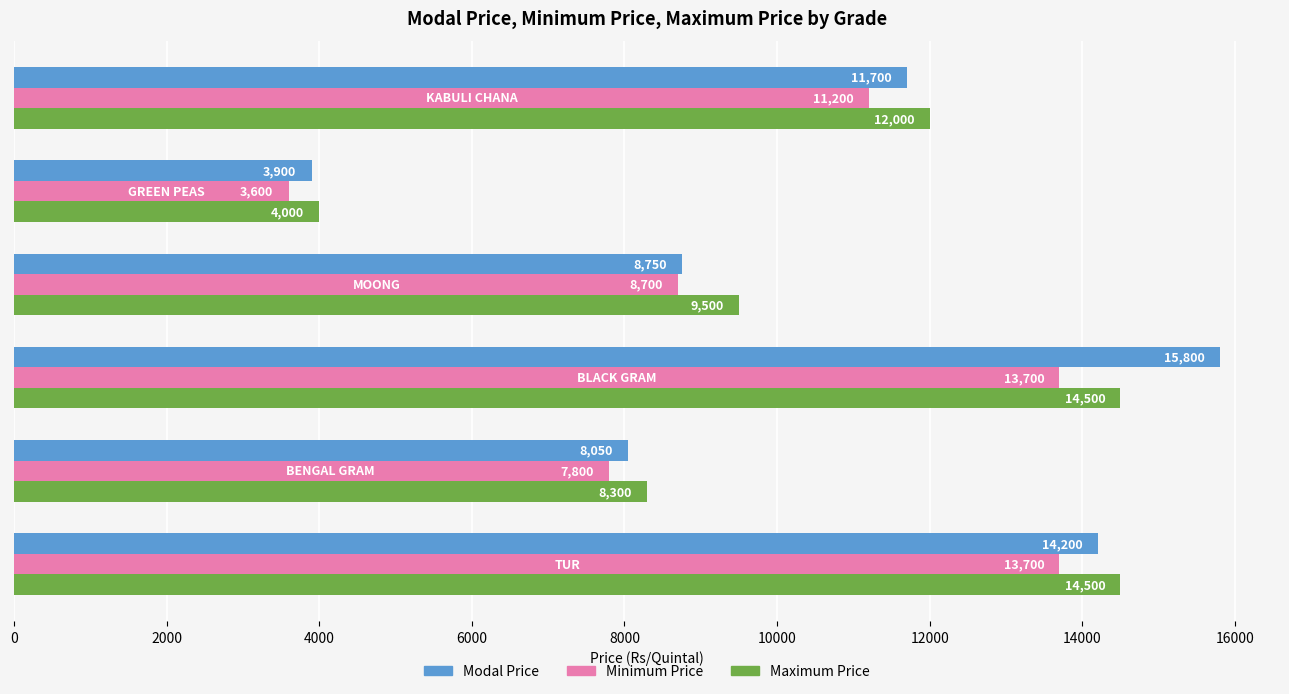

Which series has the largest range (max minus min)?

Modal Price